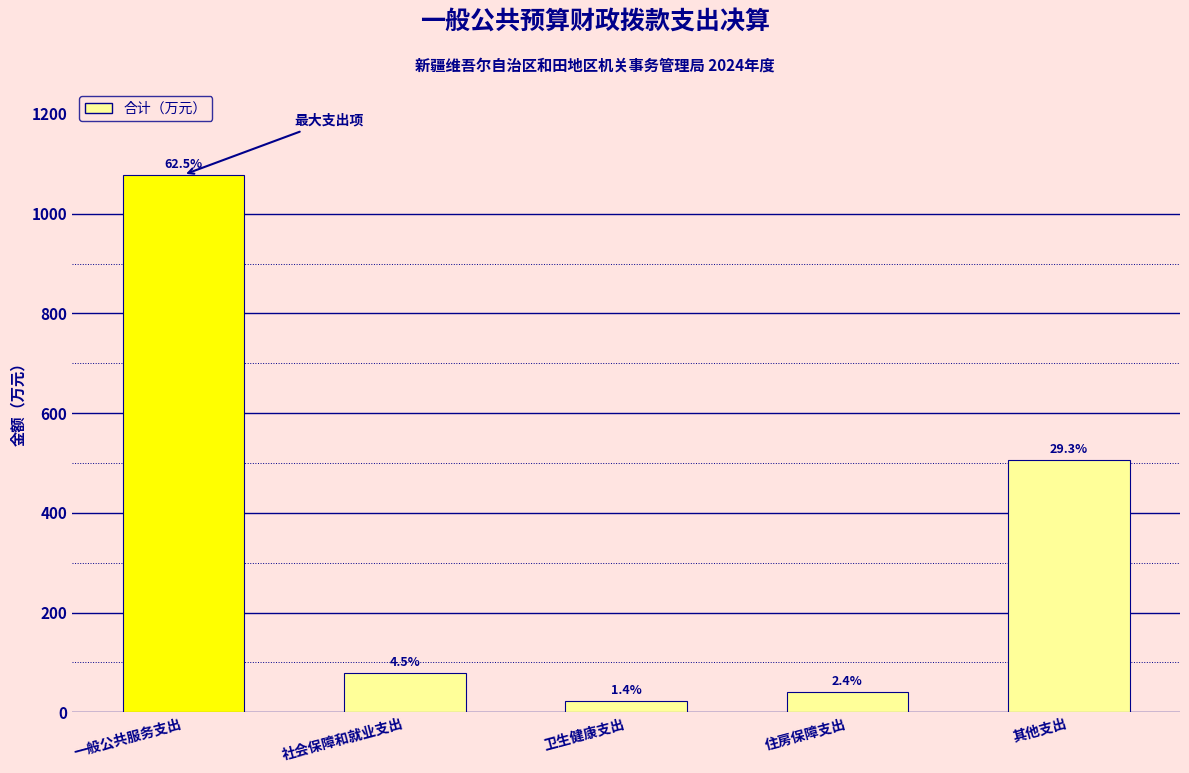

How many bars are there in total?

5